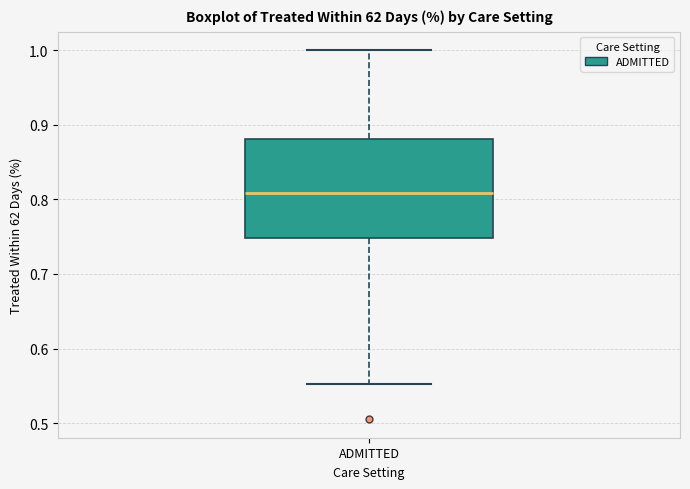

Transcribe this box plot: give where the median line is, the range the box spans, and where the two whiskers end, as read against the y-axis. The values are not printed on the chart, so give them approximately, as read against the axis.

median 0.81, box 0.75 to 0.88, whiskers 0.55 to 1.00